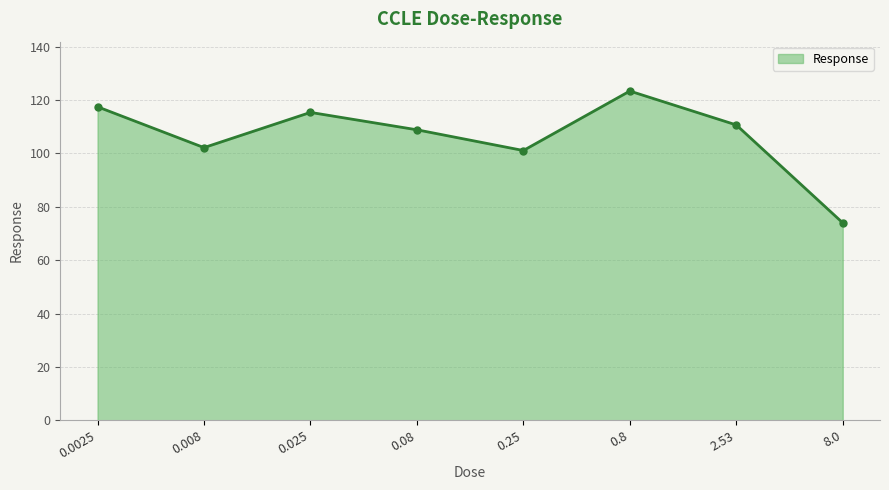

The chart shows a value of 149.8 at 2.53. True or false?

False